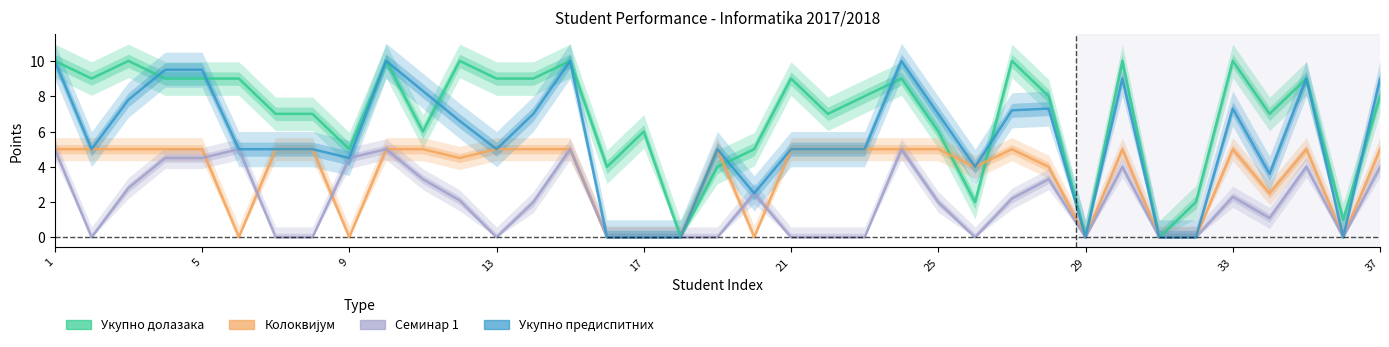

Reading left to right, extract all data points from this chart.

Укупно долазака: 10.0	9.0	10.0	9.0	9.0	9.0	7.0	7.0	5.0	10.0	6.0	10.0	9.0	9.0	10.0	4.0	6.0	0.0	4.0	5.0	9.0	7.0	8.0	9.0	6.0	2.0	10.0	8.0	0.0	10.0	0.0	2.0	10.0	7.0	9.0	1.0	8.0
Колоквијум: 5.0	5.0	5.0	5.0	5.0	0.0	5.0	5.0	0.0	5.0	5.0	4.5	5.0	5.0	5.0	0.0	0.0	0.0	5.0	0.0	5.0	5.0	5.0	5.0	5.0	4.0	5.0	4.0	0.0	5.0	0.0	0.0	5.0	2.5	5.0	0.0	5.0
Семинар 1: 5.0	0.0	2.8	4.5	4.5	5.0	0.0	0.0	4.5	5.0	3.3	2.1	0.0	2.0	5.0	0.0	0.0	0.0	0.0	2.5	0.0	0.0	0.0	5.0	2.0	0.0	2.2	3.3	0.0	4.0	0.0	0.0	2.3	1.1	4.0	0.0	4.0
Укупно предиспитних: 10.0	5.0	7.8	9.5	9.5	5.0	5.0	5.0	4.5	10.0	8.3	6.6	5.0	7.0	10.0	0.0	0.0	0.0	5.0	2.5	5.0	5.0	5.0	10.0	7.0	4.0	7.2	7.3	0.0	9.0	0.0	0.0	7.3	3.6	9.0	0.0	9.0